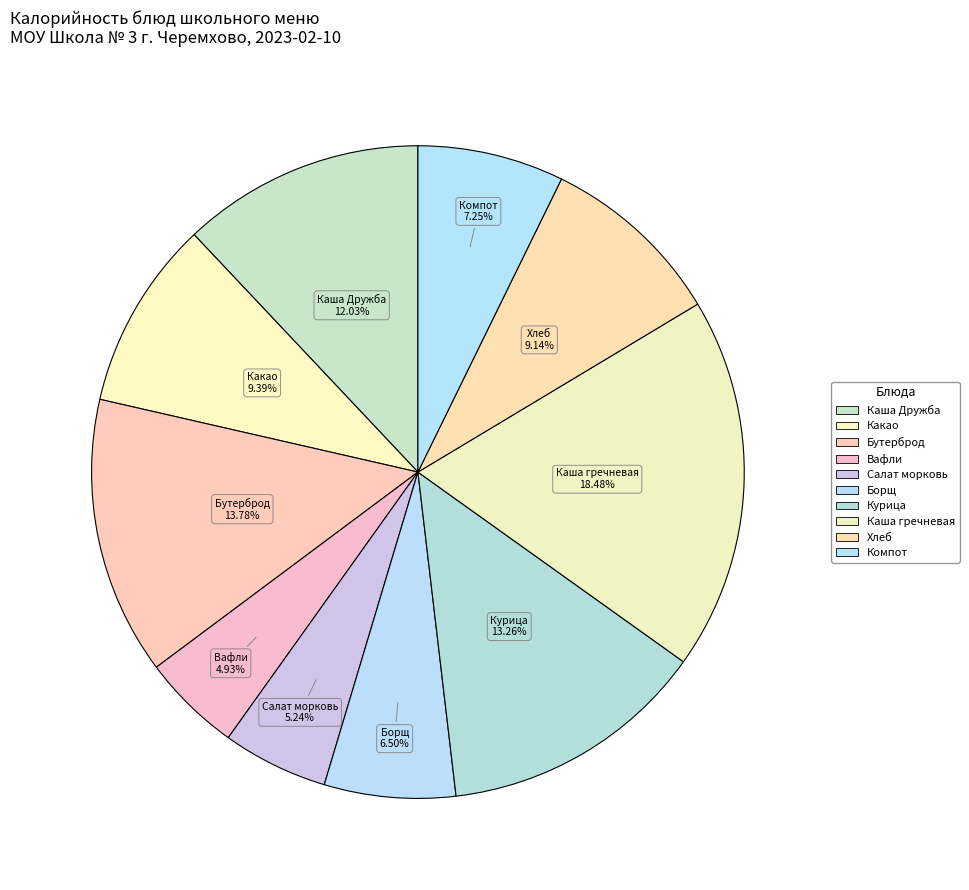

How many slices are in this pie chart?

10